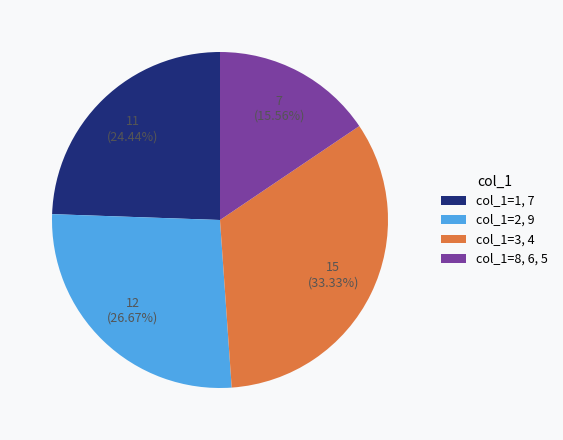

Do col_1=8, 6, 5 and col_1=2, 9 together represent more than half of the pie?

No